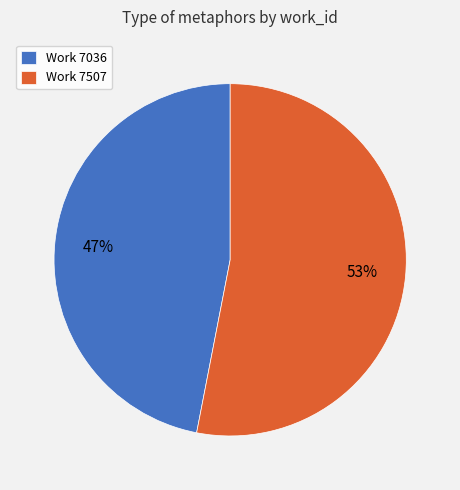

Which slice represents more than half of the pie?

Work 7507